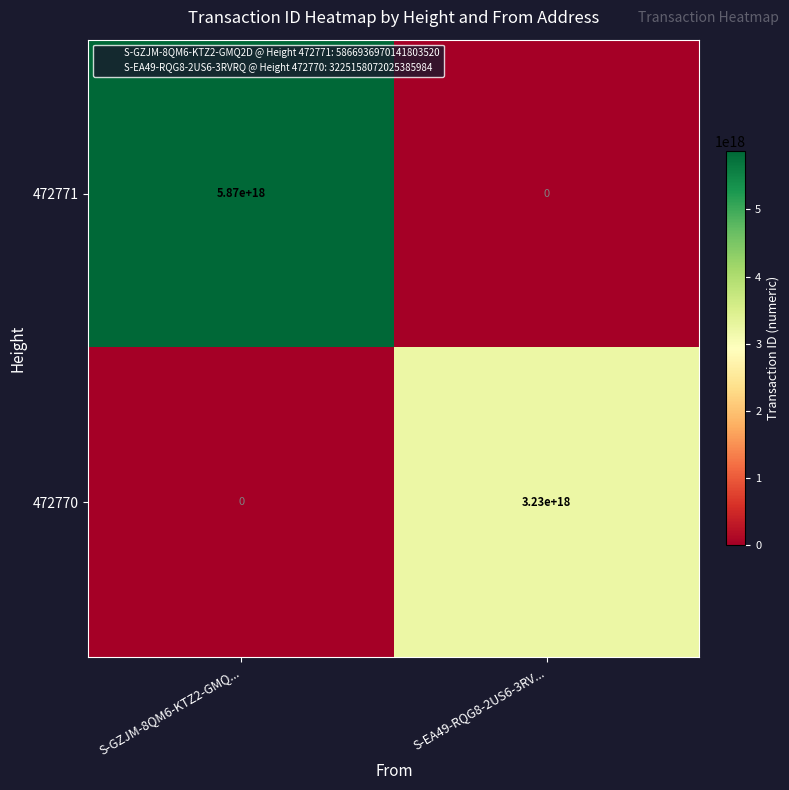

The 472770 series shows 3230000000000000000 at S-EA49-RQG8-2US6-3RV.... True or false?

True